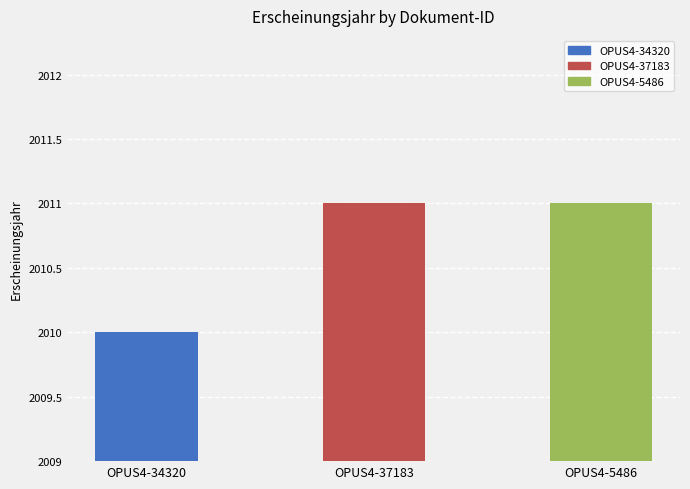

What is the difference between the maximum and minimum values?

1